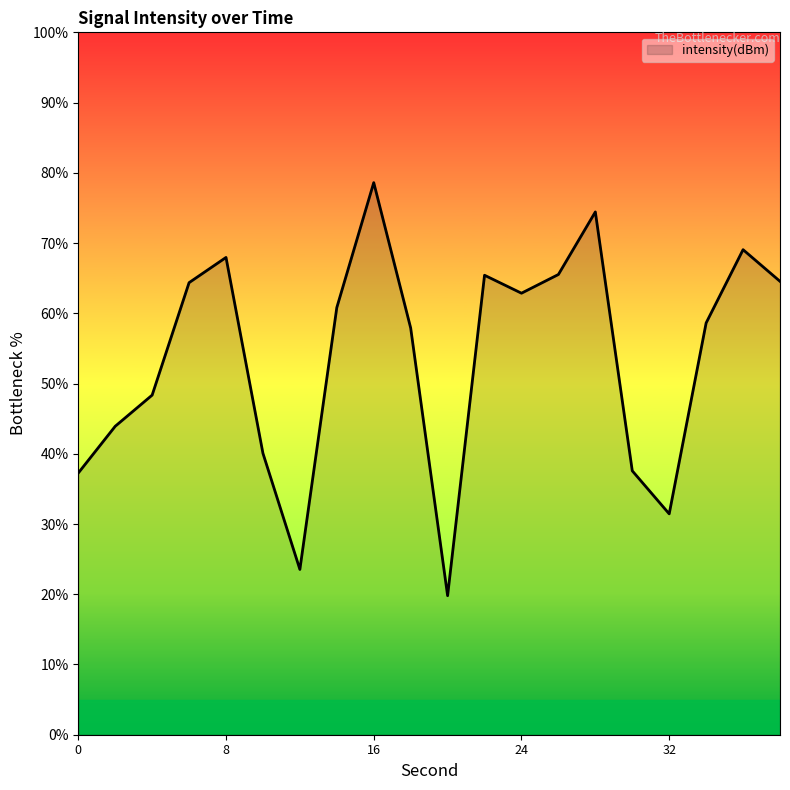

What is the difference between the maximum and minimum values?

58.8